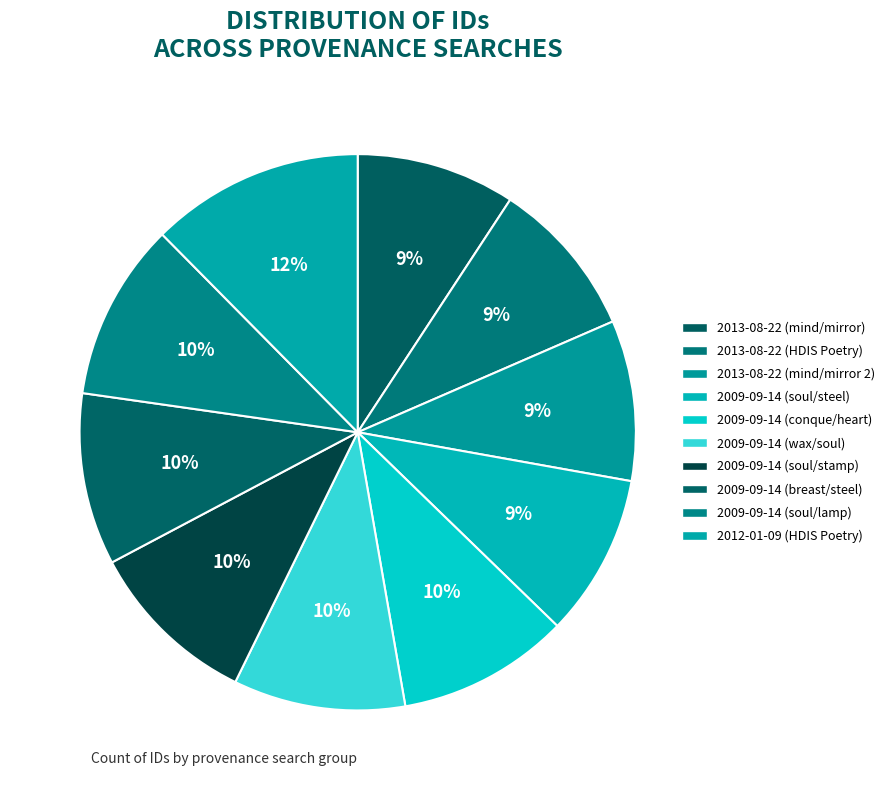

Which category has the biggest portion of the pie?

2012-01-09 (HDIS Poetry)